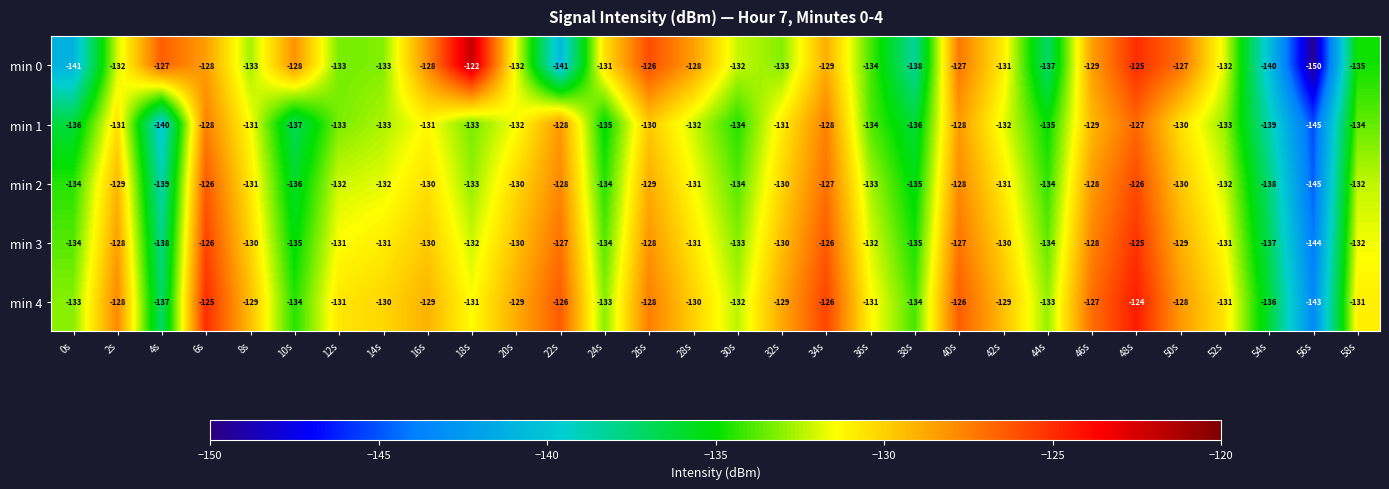

What is the total value across all series at 14s?

-659